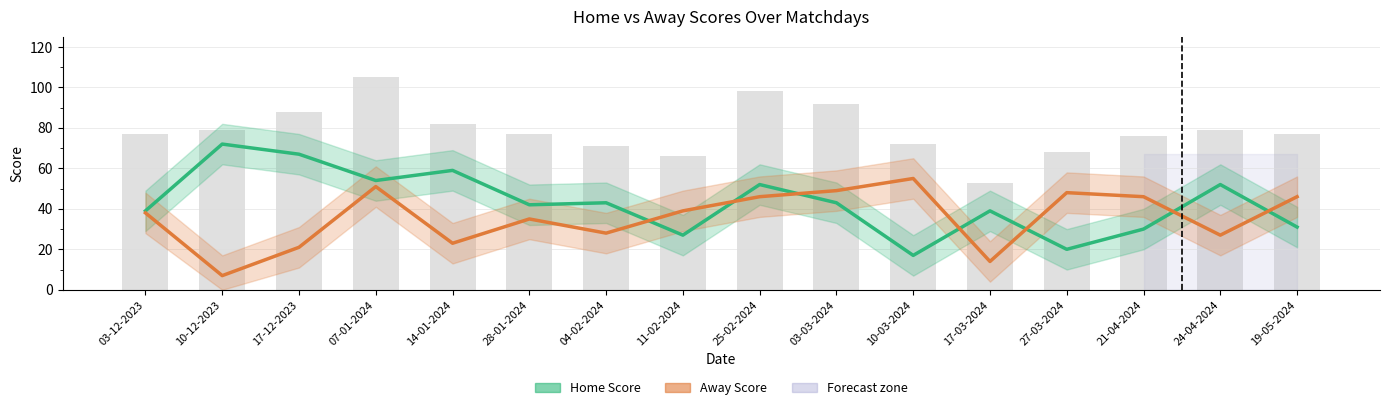

Reading right to left, extract all data points from this chart.

Home Score: 19-05-2024=31	24-04-2024=52	21-04-2024=30	27-03-2024=20	17-03-2024=39	10-03-2024=17	03-03-2024=43	25-02-2024=52	11-02-2024=27	04-02-2024=43	28-01-2024=42	14-01-2024=59	07-01-2024=54	17-12-2023=67	10-12-2023=72	03-12-2023=39
Away Score: 19-05-2024=46	24-04-2024=27	21-04-2024=46	27-03-2024=48	17-03-2024=14	10-03-2024=55	03-03-2024=49	25-02-2024=46	11-02-2024=39	04-02-2024=28	28-01-2024=35	14-01-2024=23	07-01-2024=51	17-12-2023=21	10-12-2023=7	03-12-2023=38